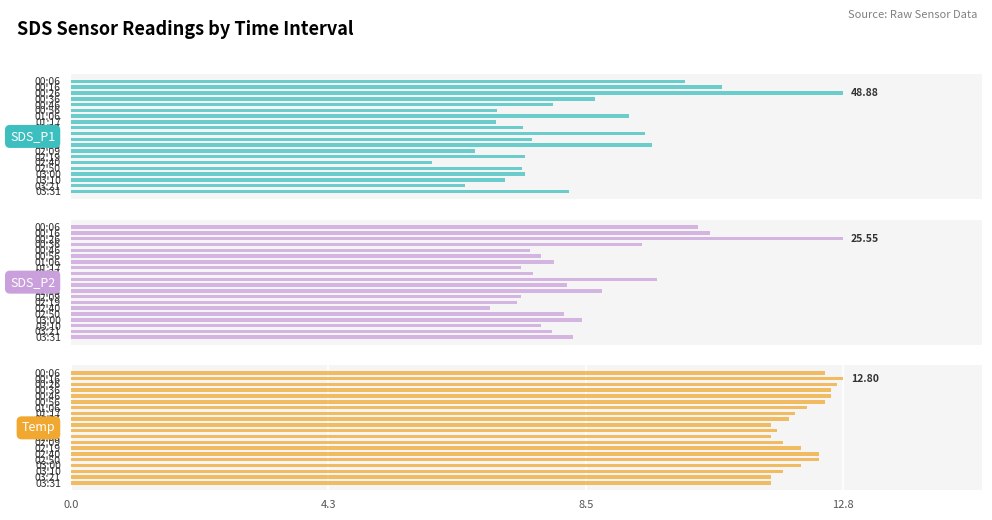

What is the average value of the SDS_P2 series?

17.1